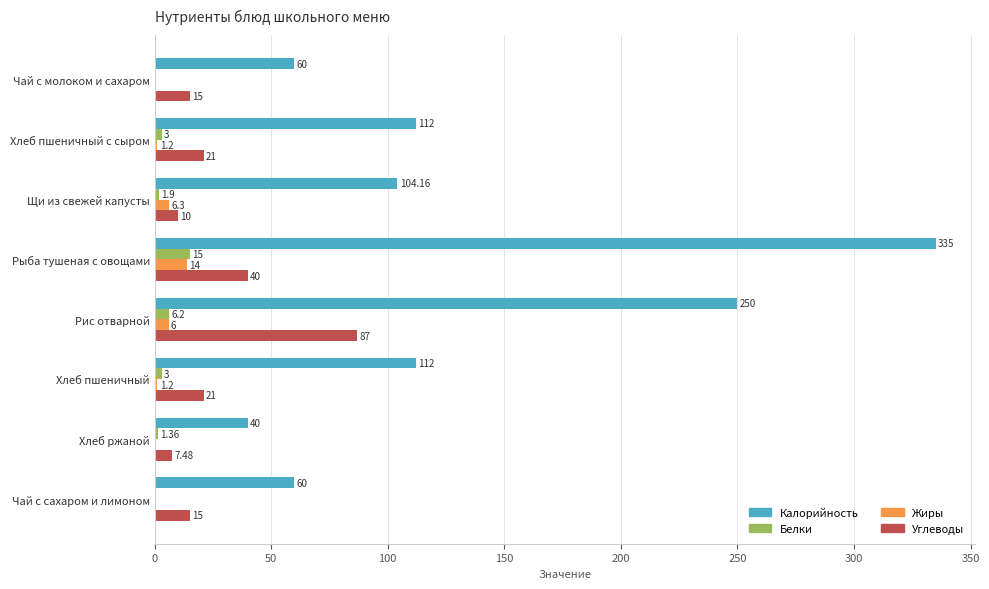

Between Чай с молоком и сахаром and Хлеб ржаной, which series saw the biggest shift?

Калорийность